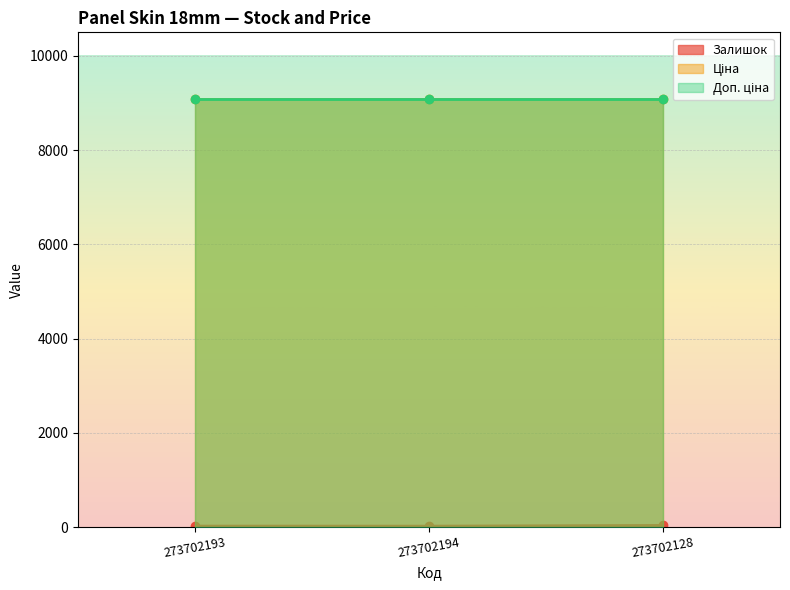

What position from the right is 273702194?

2